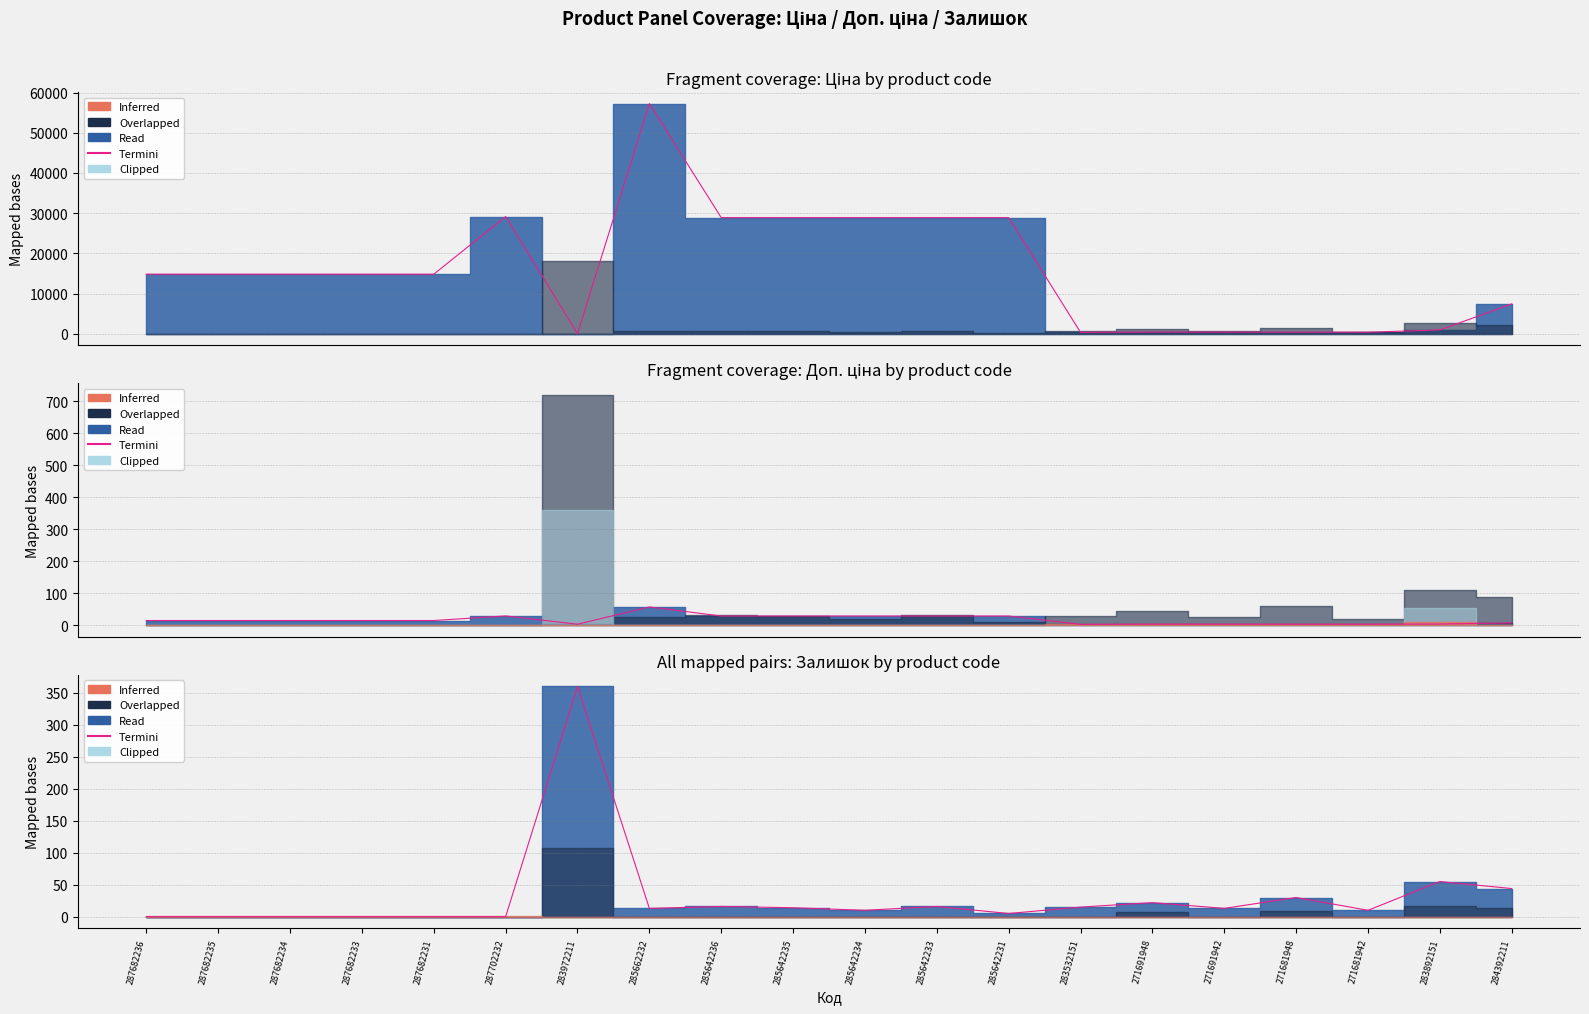

What position from the right is 271681942?

3